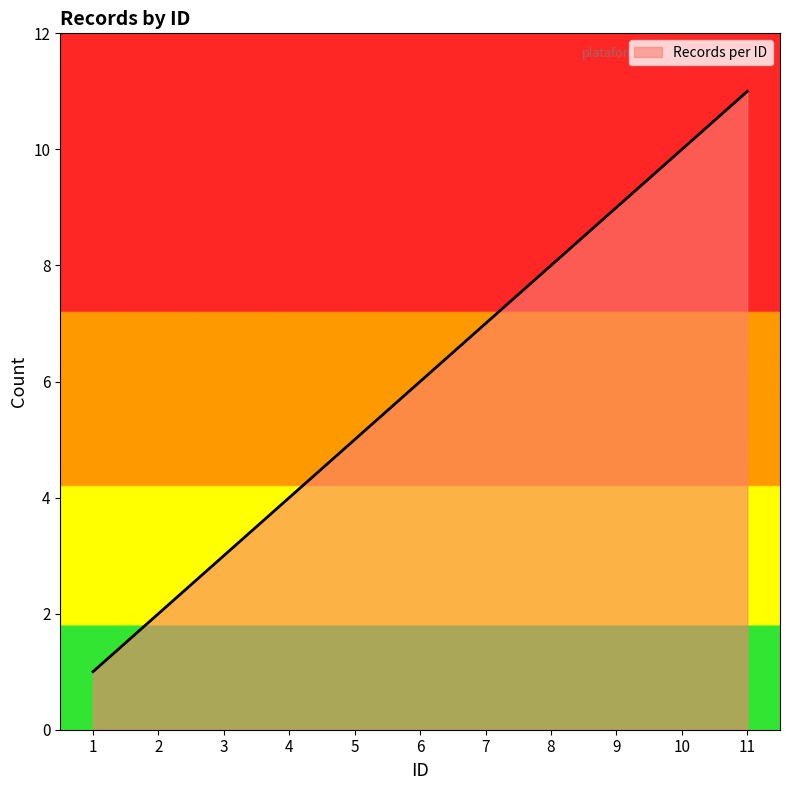

What is the change in value from 3 to 11?

+8